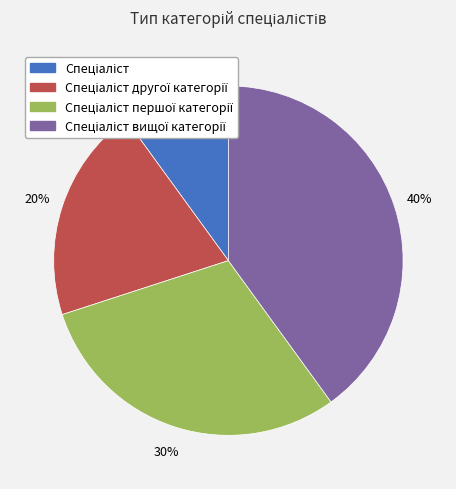

To the nearest percent, what is the difference between the largest and smallest slice percentages?

30%